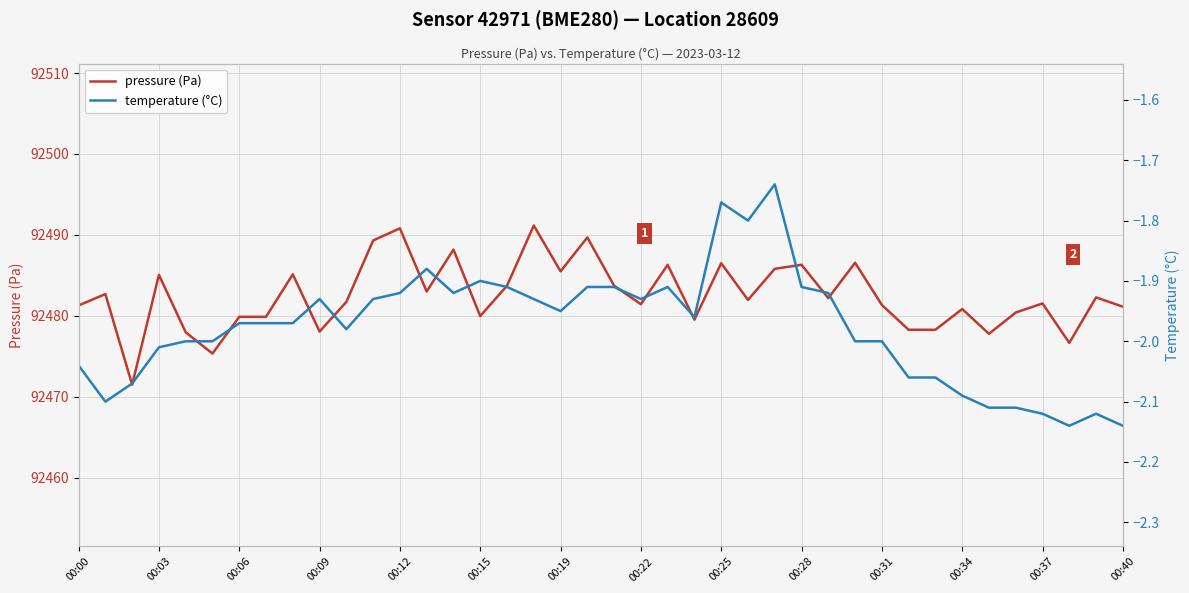

The pressure (Pa) series shows 128189.5 at 00:15. True or false?

False